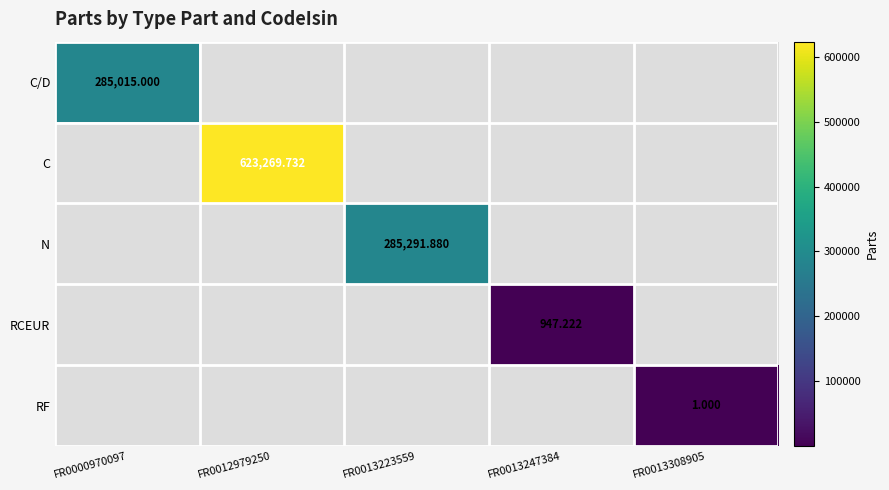

What is the maximum value shown in the chart?

623269.7